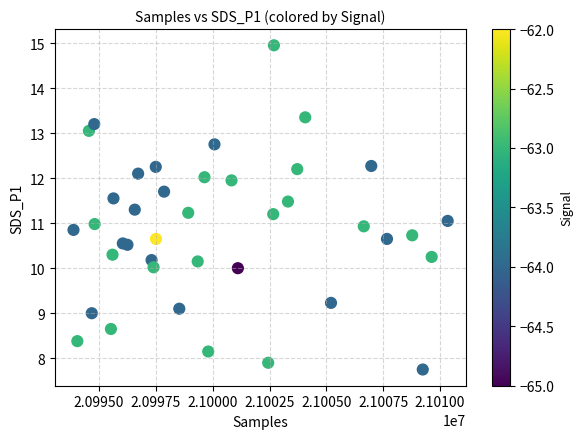

What is the range of X values (max minus min)?

16450.0